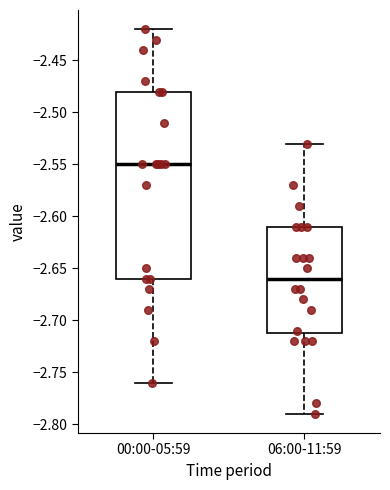

Reading left to right, transcribe this box plot: for each box, give where its median line is, the range the box spans, and where its two whiskers end, as read against the y-axis. The values are not printed on the chart, so give them approximately, as read against the axis.

00:00-05:59: median -2.55, box -2.66 to -2.48, whiskers -2.76 to -2.42
06:00-11:59: median -2.66, box -2.71 to -2.61, whiskers -2.79 to -2.53